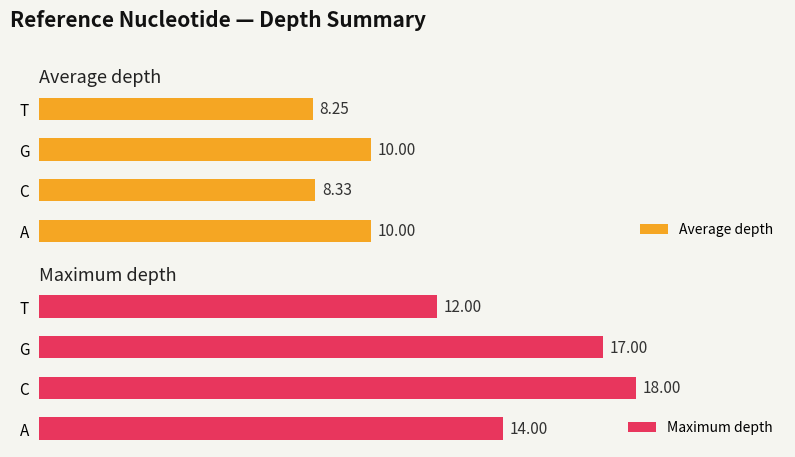

Rank the categories by Maximum depth value from highest to lowest.

C, G, A, T